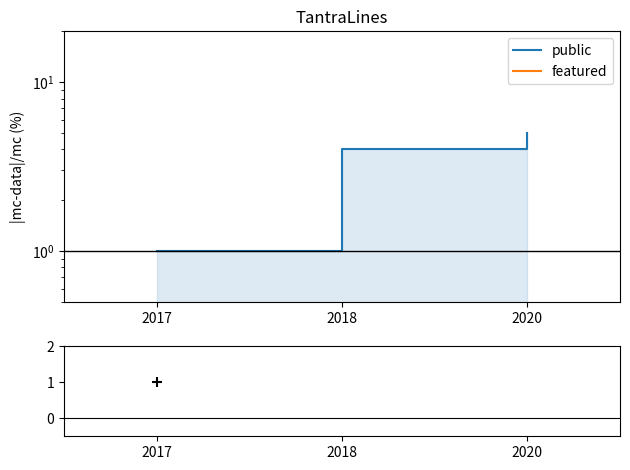

Is the value of diff at 2018 greater than the value of featured at 2017?

Yes